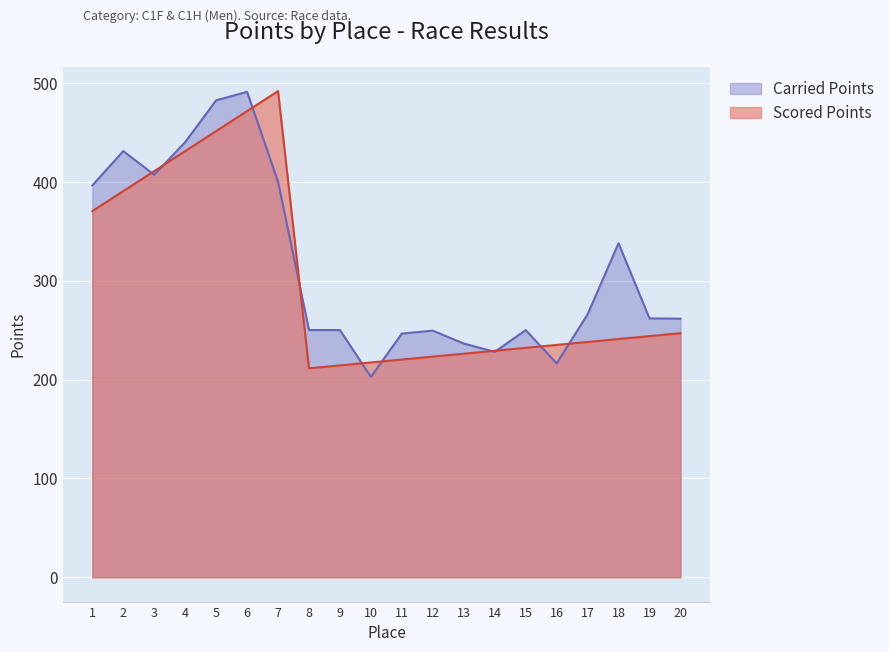

True or false: Carried Points and Scored Points cross at least once.

True